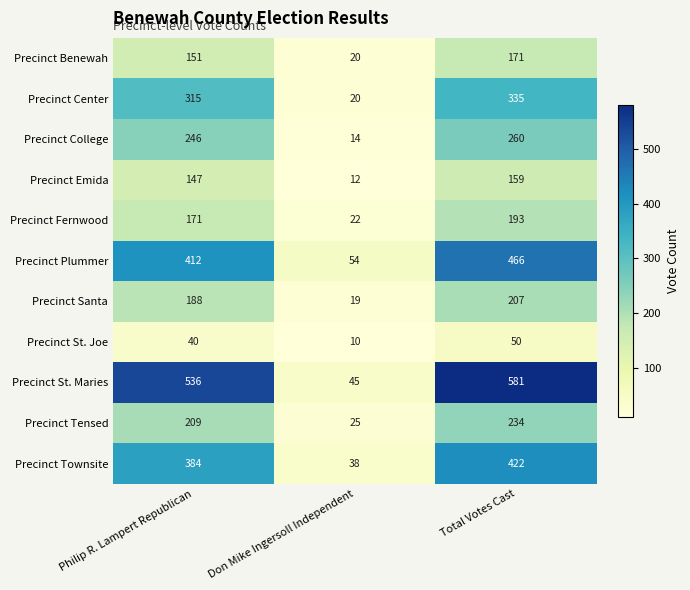

Count the Precinct Benewah values in the range 20 to 171.

3